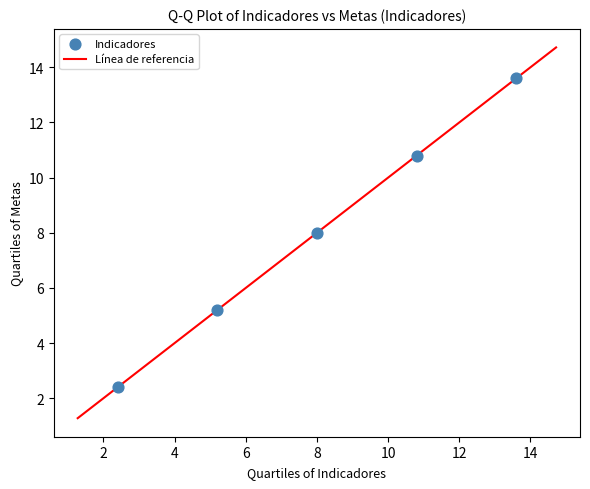

What is the range of X values (max minus min)?

11.2